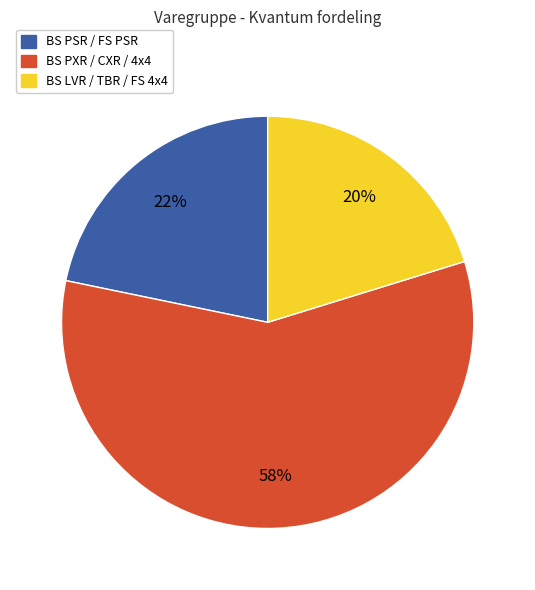

The BS PXR / CXR / 4x4 slice represents 58% of the pie. True or false?

True